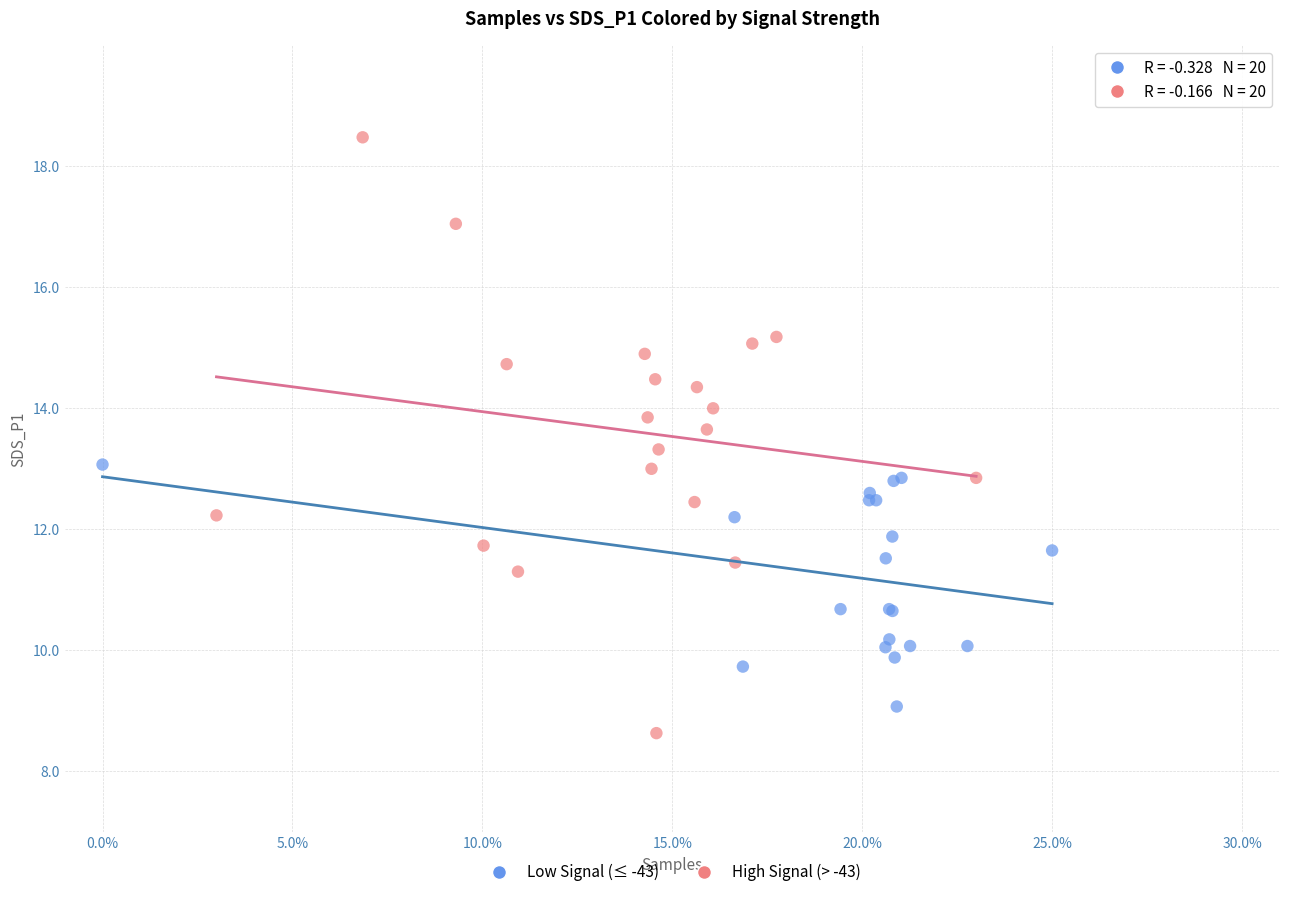

Which series has the largest Y range (max minus min)?

High Signal (> -43)